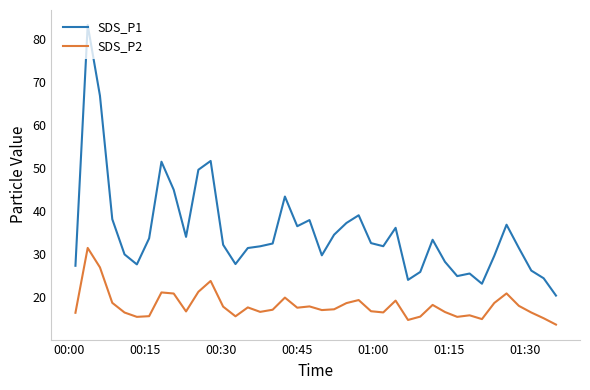

What are all the series names shown in the legend?

SDS_P1, SDS_P2